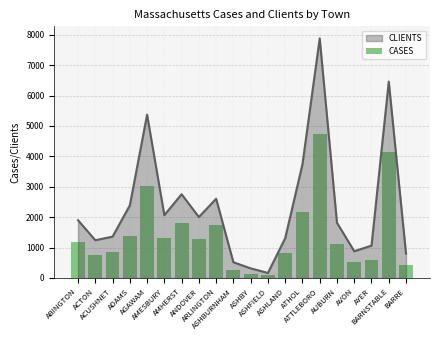

Reading left to right, extract all data points from this chart.

ABINGTON=1176	ACTON=747	ACUSHNET=852	ADAMS=1377	AGAWAM=3009	AMESBURY=1308	AMHERST=1808	ANDOVER=1296	ARLINGTON=1743	ASHBURNHAM=275	ASHBY=146	ASHFIELD=99	ASHLAND=833	ATHOL=2166	ATTLEBORO=4735	AUBURN=1110	AVON=529	AYER=579	BARNSTABLE=4133	BARRE=420